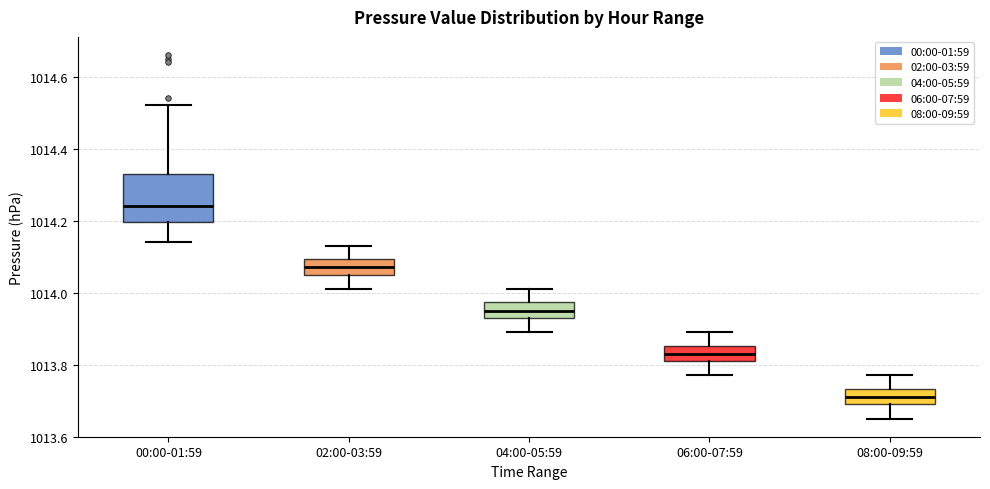

Comparing the boxes themselves (not the whiskers), which one is the tallest?

00:00-01:59